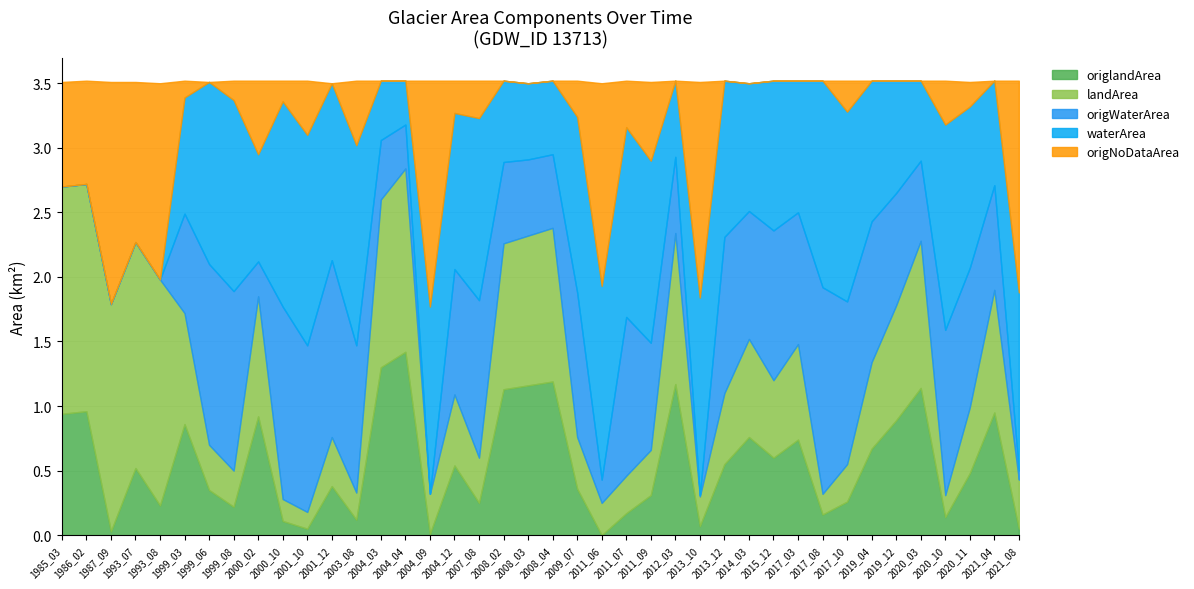

What is the total value across all series at 2011_06?

3.5